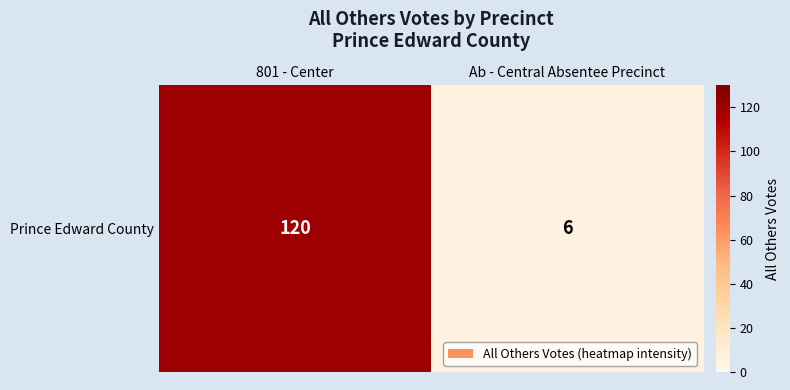

What is the maximum value shown in the chart?

120